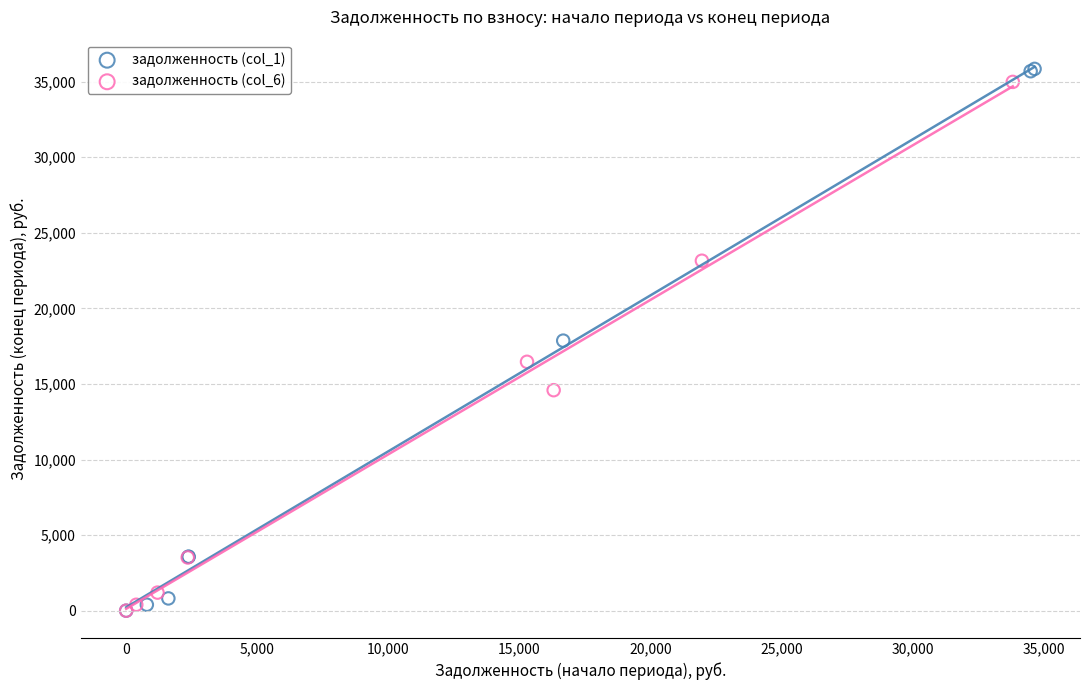

What are all the series names shown in the legend?

задолженность (col_1), задолженность (col_6)